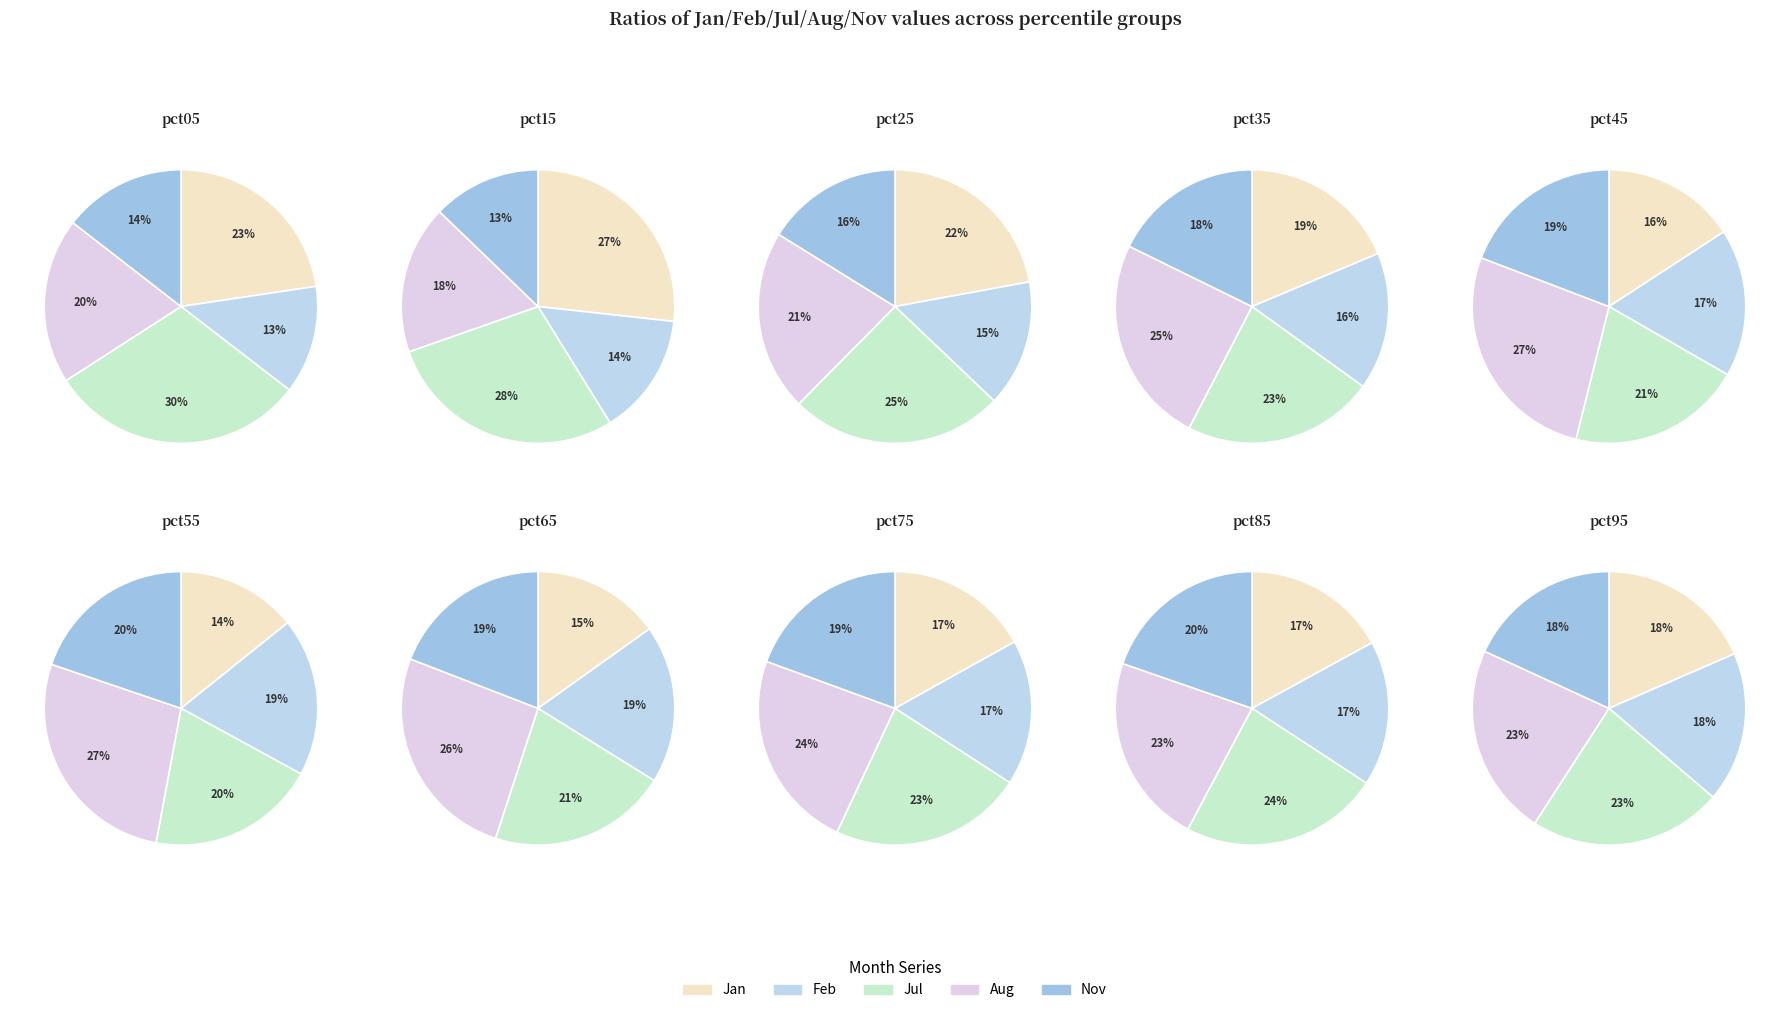

Between pct35 and pct95, which series saw the biggest shift?

Aug